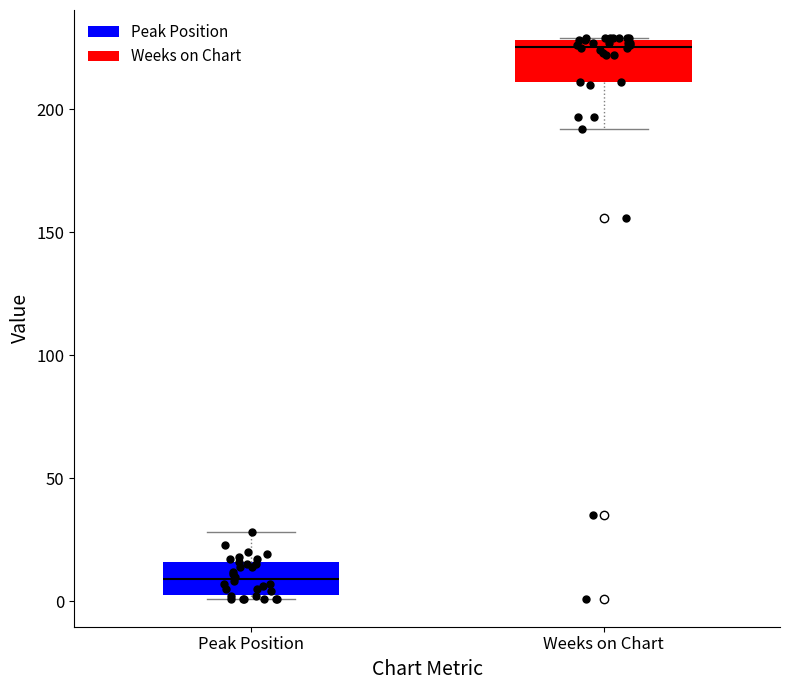

Reading left to right, transcribe this box plot: for each box, give where its median line is, the range the box spans, and where its two whiskers end, as read against the y-axis. The values are not printed on the chart, so give them approximately, as read against the axis.

Peak Position: median 10, box 5 to 15, whiskers 0 to 30
Weeks on Chart: median 225, box 210 to 230, whiskers 190 to 230